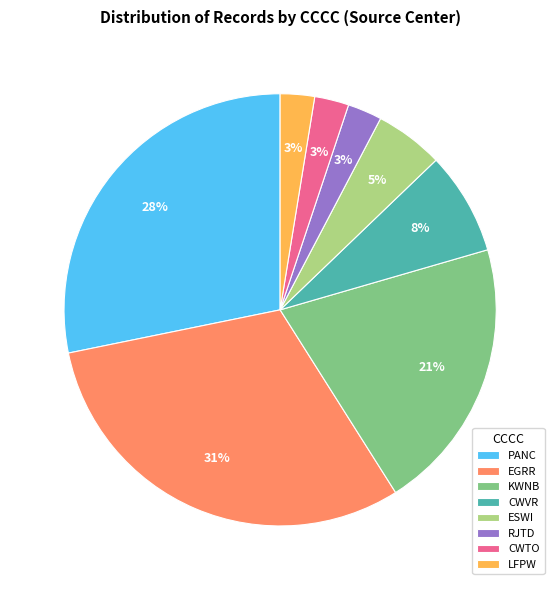

What percentage is the ESWI slice, to the nearest percent?

5%